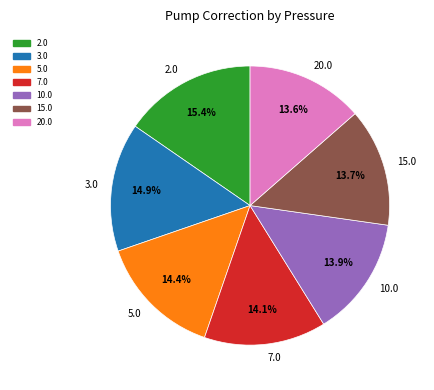

To the nearest percent, what is the difference between the 20.0 and 3.0 slice percentages?

1%